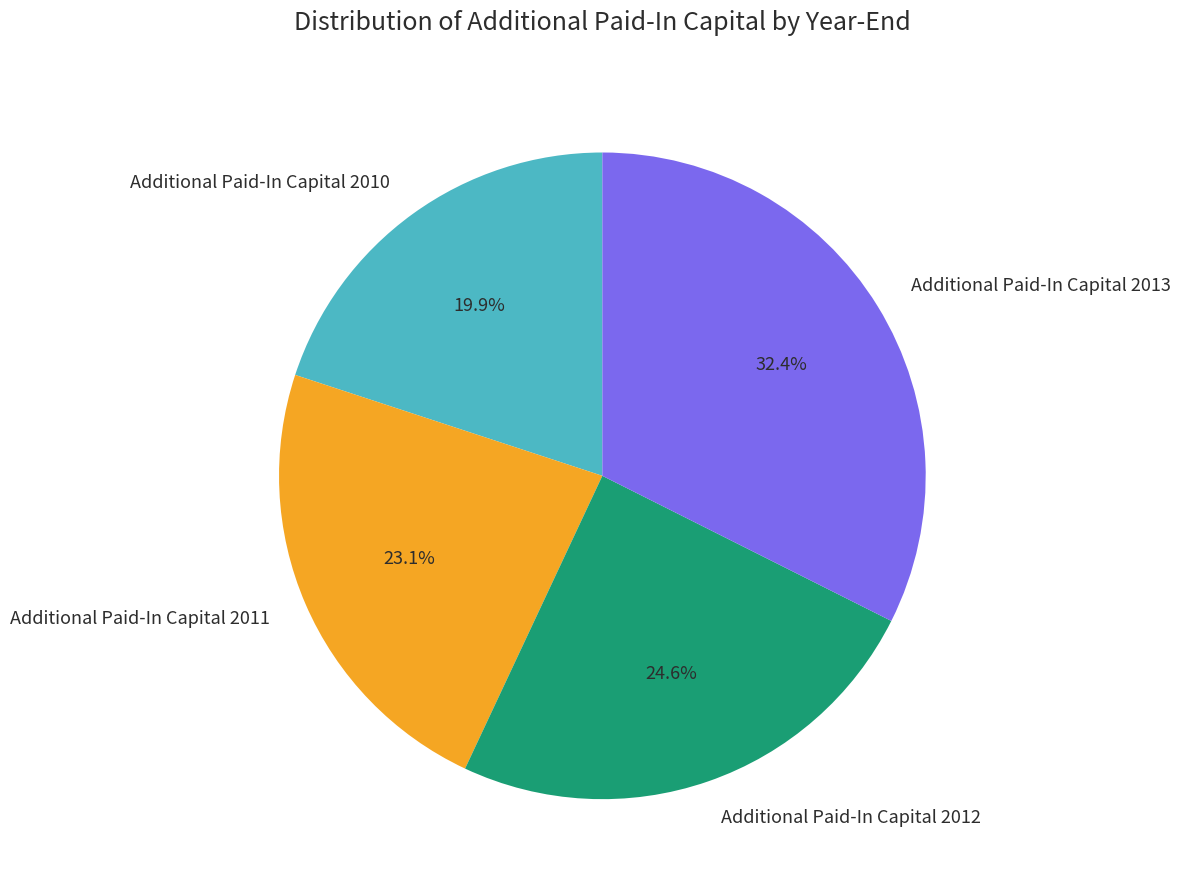

Rank the categories by value from lowest to highest.

Additional Paid-In Capital 2010, Additional Paid-In Capital 2011, Additional Paid-In Capital 2012, Additional Paid-In Capital 2013